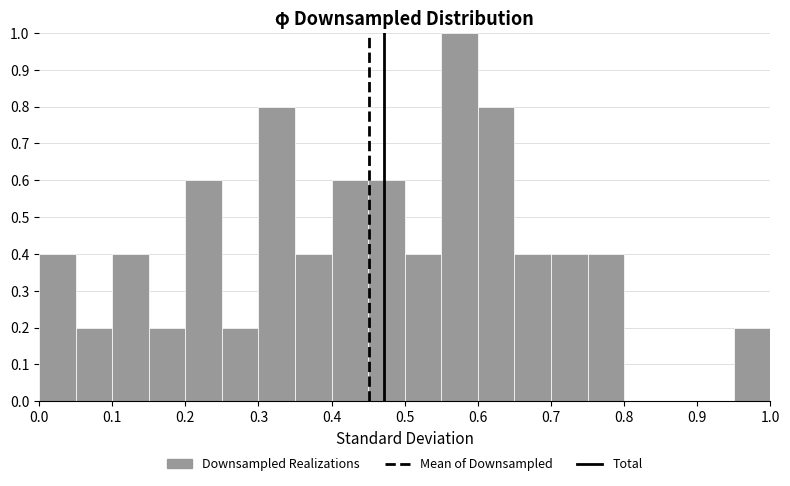

Over which range of the x-axis is the bar tallest?

0.55 to 0.60